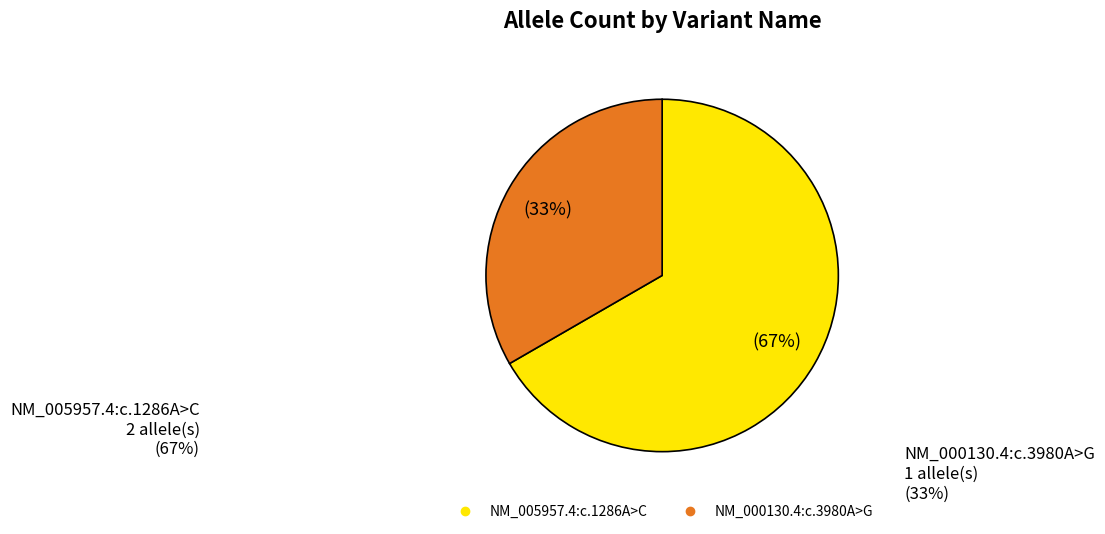

How many slices are in this pie chart?

2